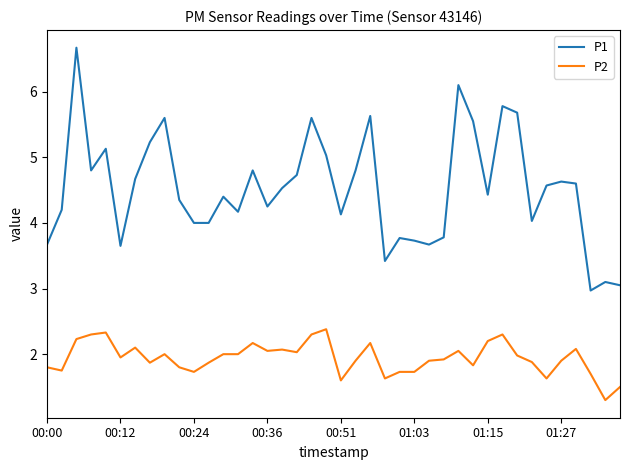

What is the difference between the second highest and minimum values in the P1 series?

3.1